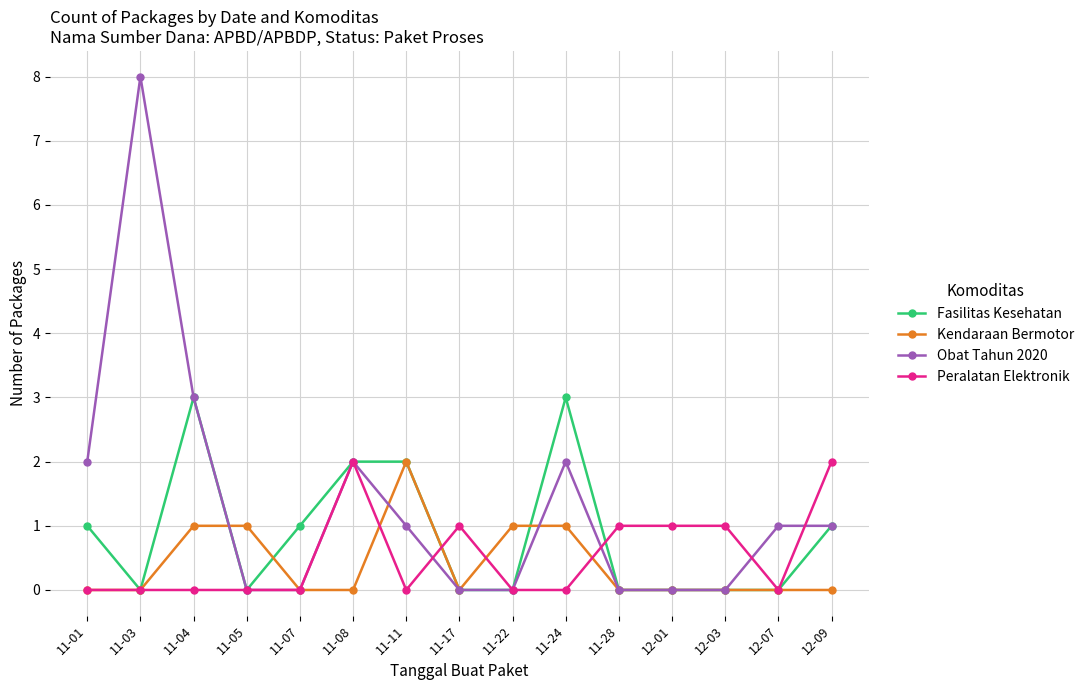

Does the chart display data point markers on the line(s)?

Yes